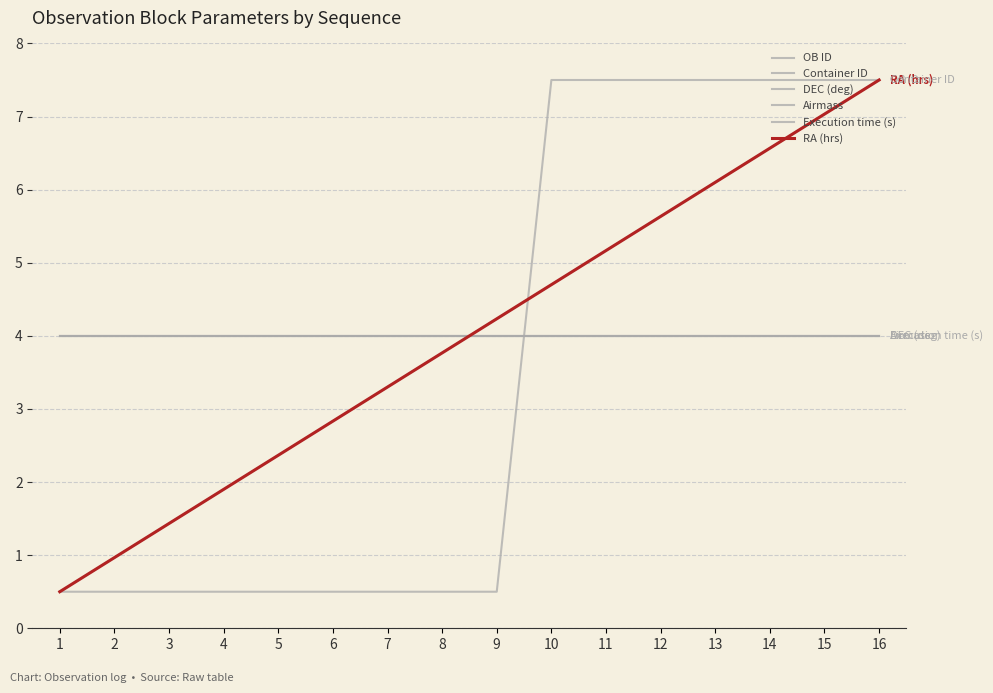

At which label does DEC (deg) reach its minimum?

1